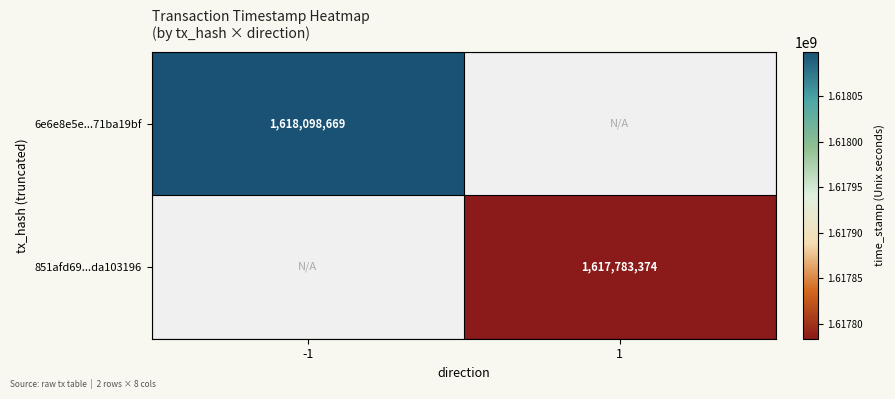

The value of 6e6e8e5e...71ba19bf at -1 is 2270860883. True or false?

False